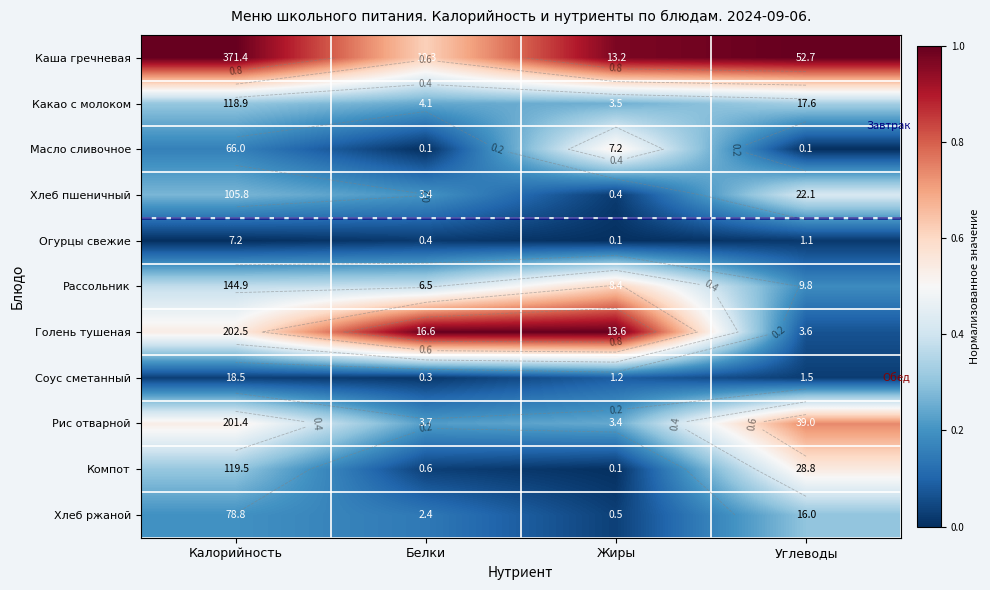

Which has a higher value, Углеводы or Жиры?

Углеводы